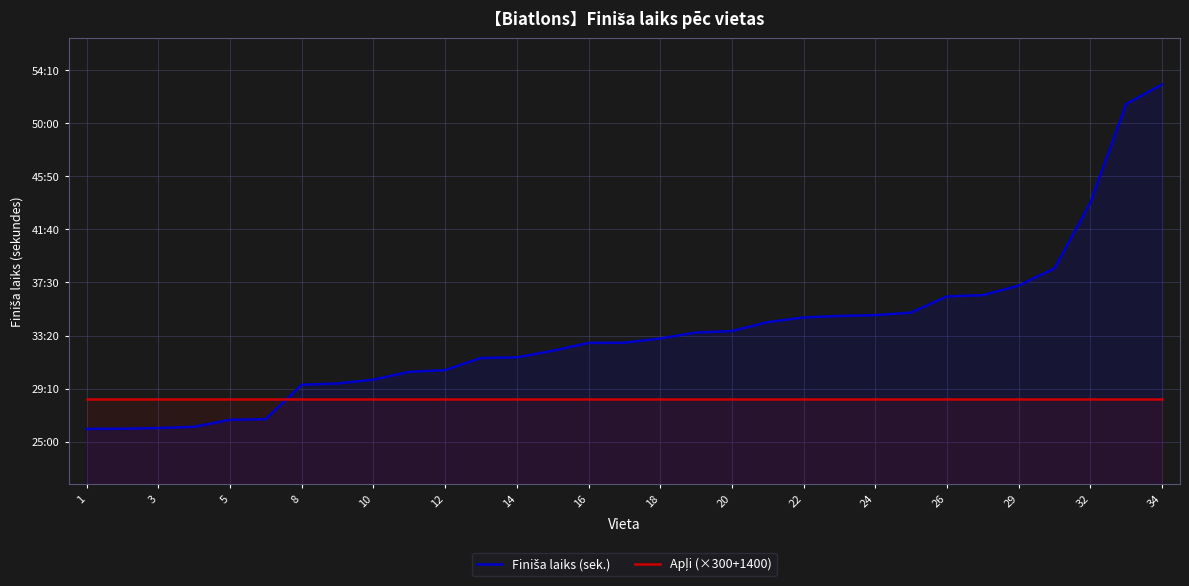

What is the greatest value displayed?

3182